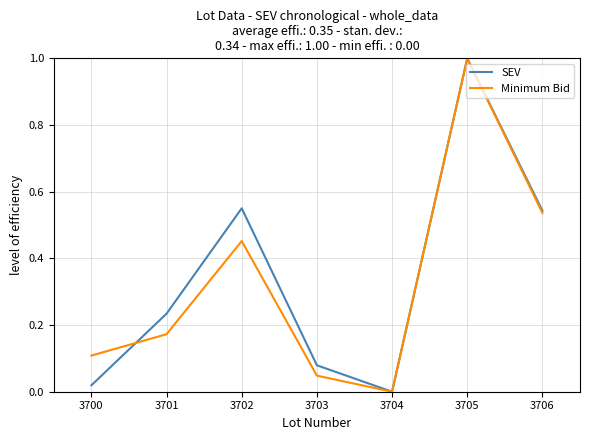

Which category has the lowest value in the Minimum Bid series?

3704